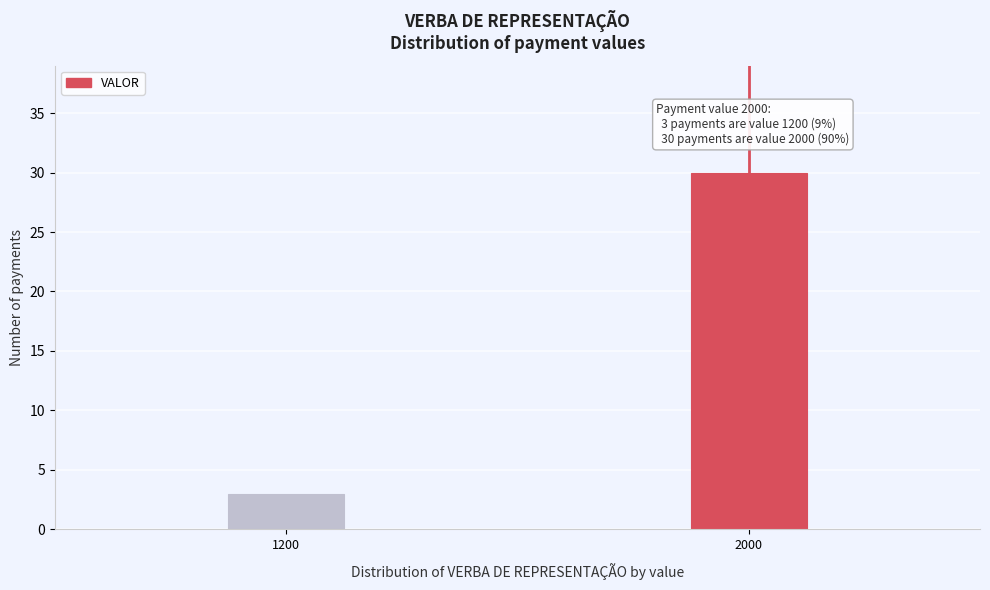

Reading left to right, extract all data points from this chart.

1200=3	2000=30